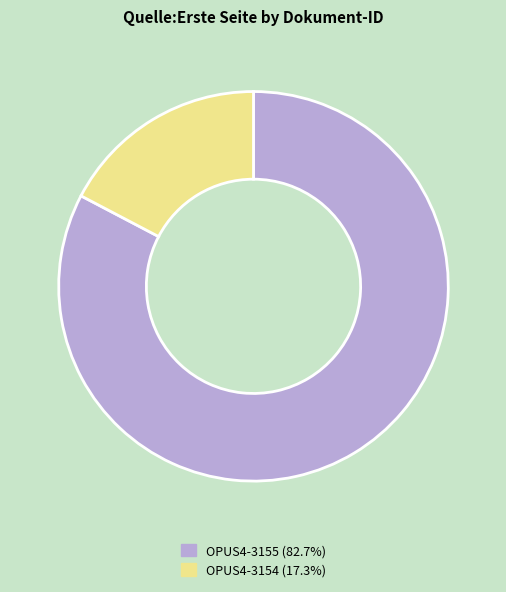

What is the ratio of the value at OPUS4-3155 (82.7%) to the value at OPUS4-3154 (17.3%)?

4.8